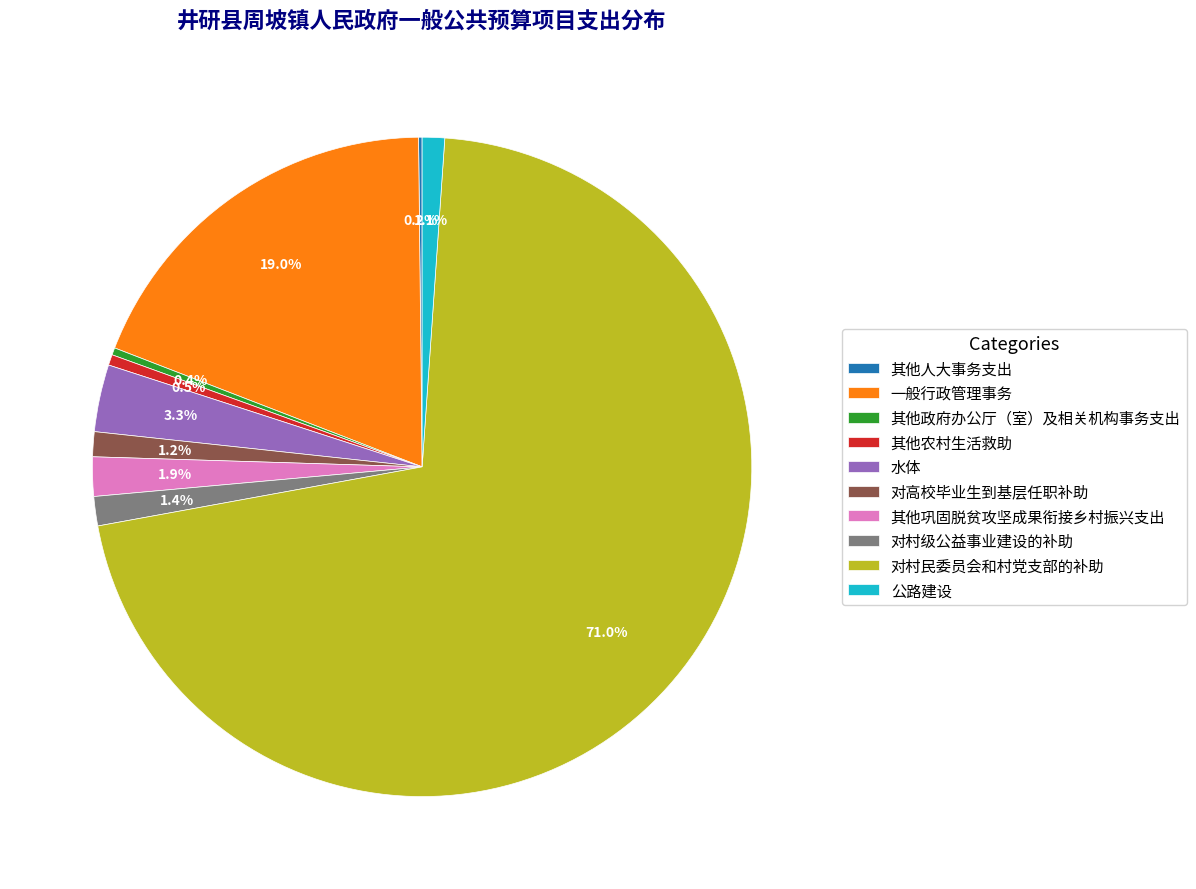

What is the total percentage of 公路建设 and 对村级公益事业建设的补助?

2.5%